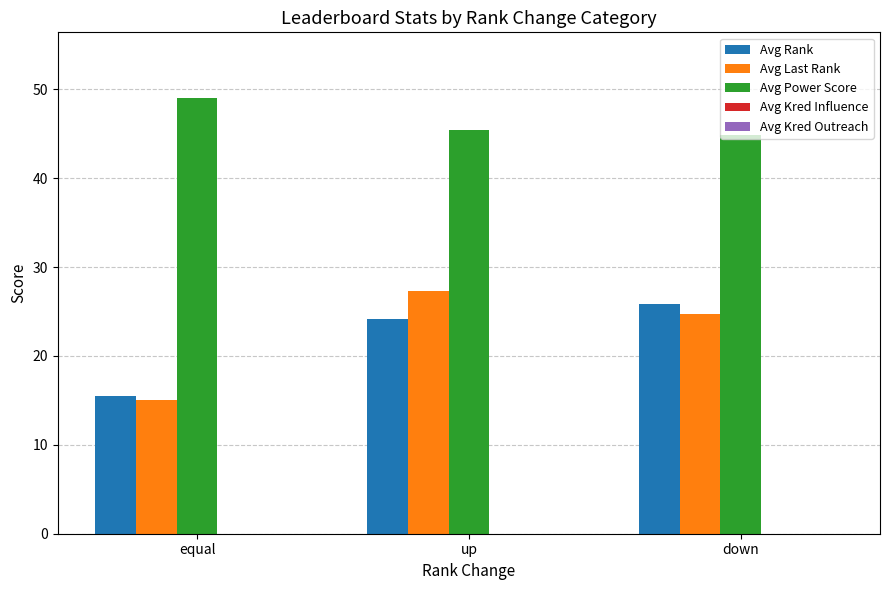

List the series in order of their peak value, lowest first.

Avg Rank, Avg Last Rank, Avg Power Score